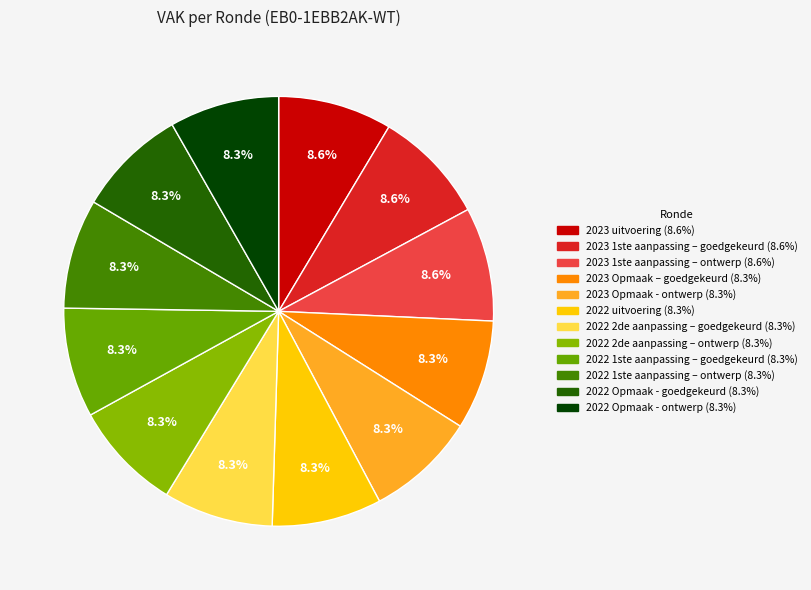

Does 2023 Opmaak - ontwerp represent more than half of the total?

No